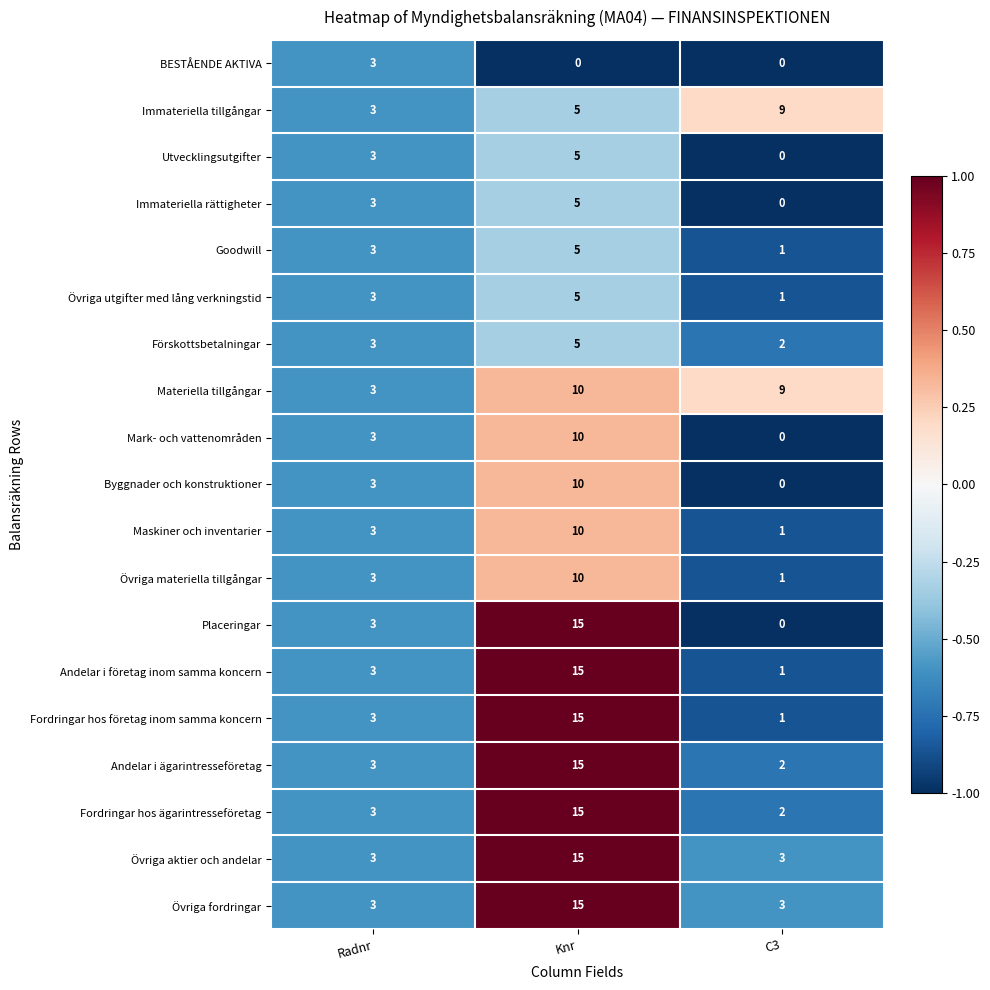

What is the sum of all Fordringar hos företag inom samma koncern values?

19